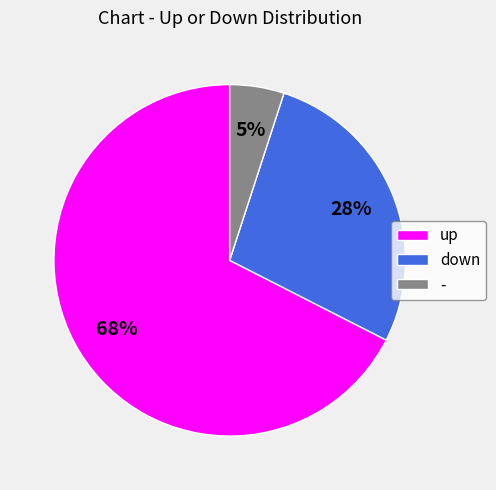

What is the smallest slice in the pie chart?

-